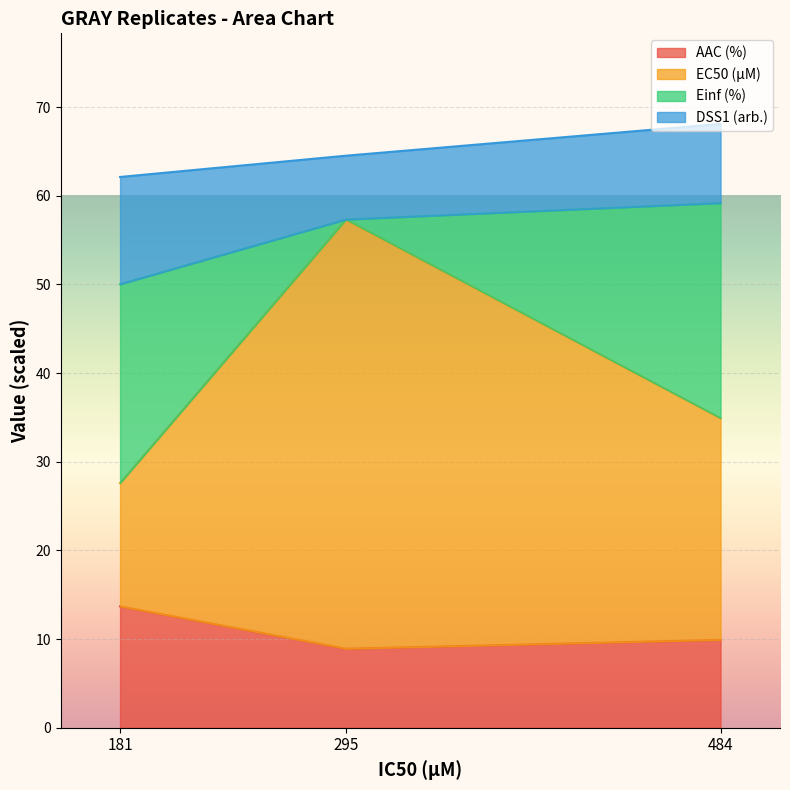

Which has a higher value, 181 or 484?

181